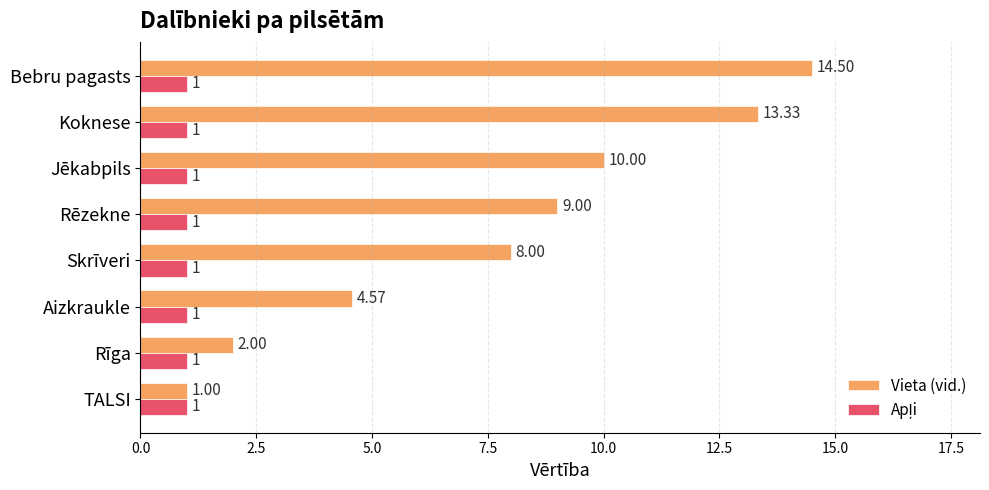

What is the difference between the second highest and second lowest values in the Vieta (vid.) series?

11.3